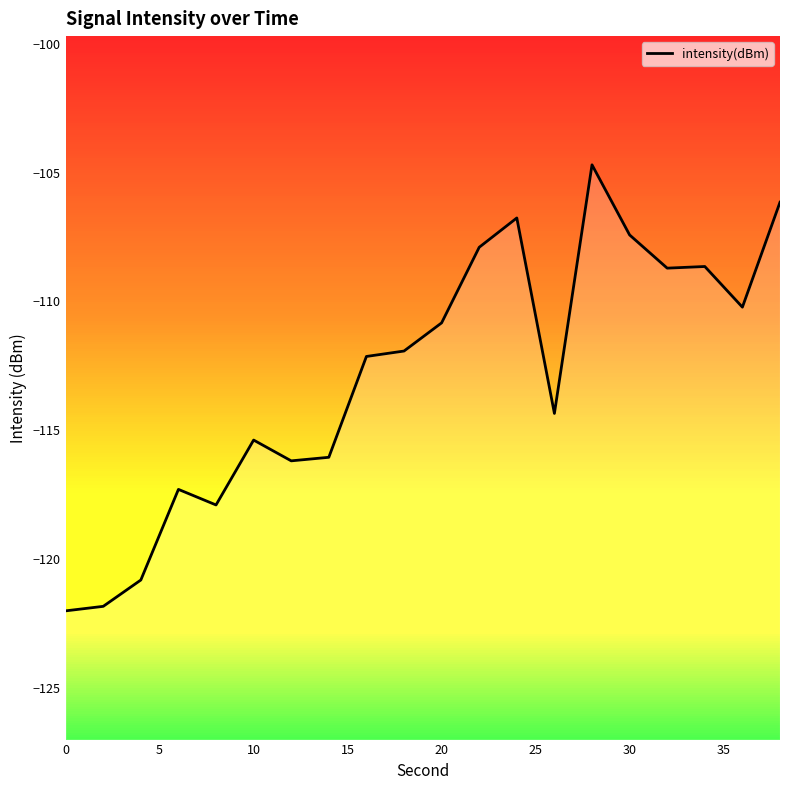

Is it true that the value at 40 is -163.6?

False